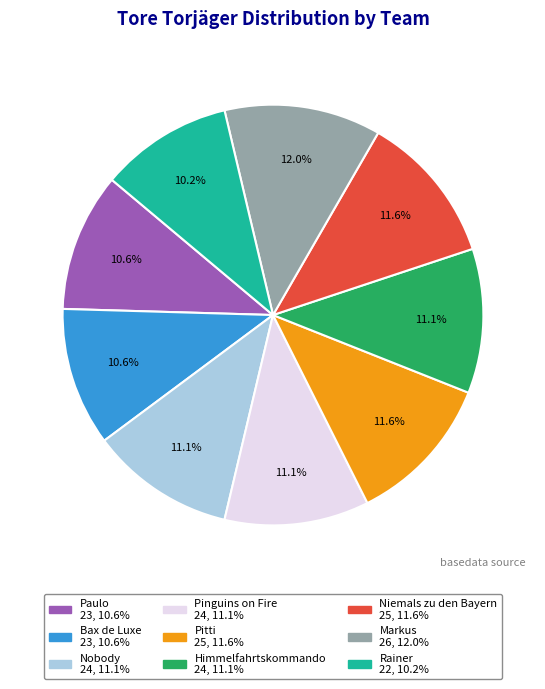

Is the sum of Pinguins on Fire and Pitti greater than half?

No